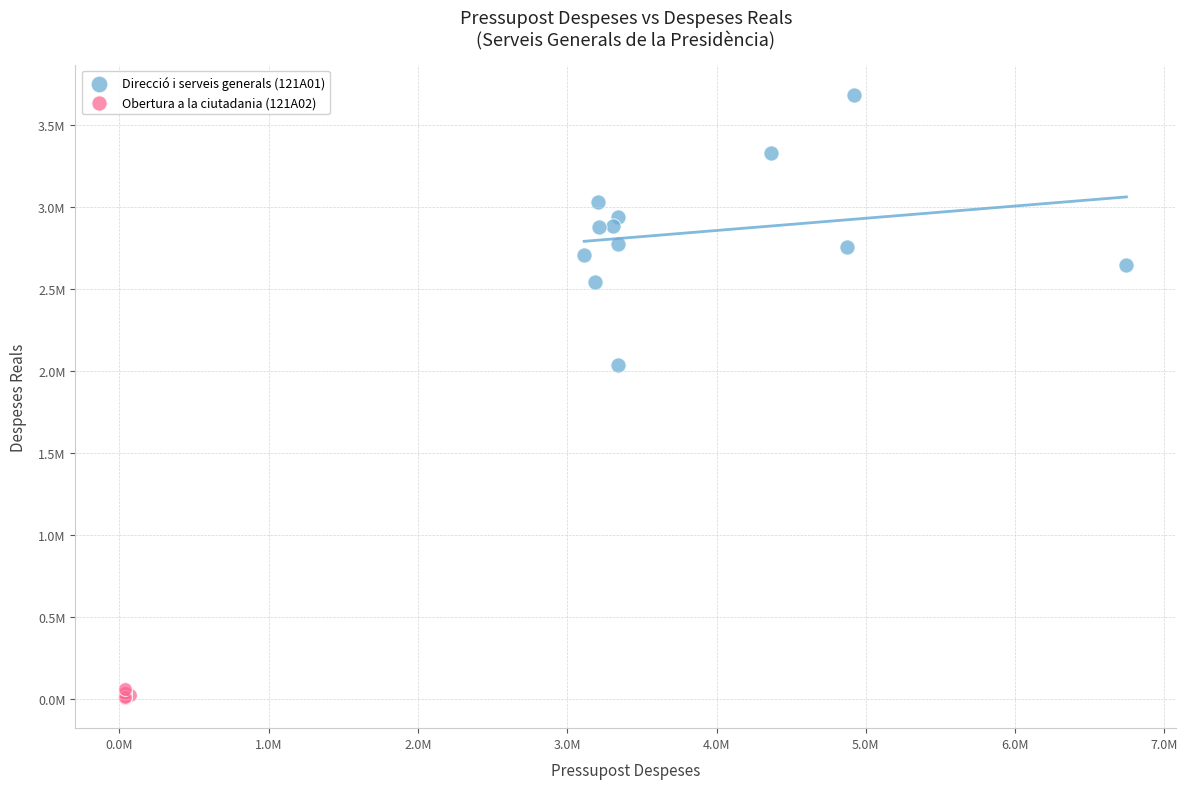

What are all the series names shown in the legend?

Direcció i serveis generals (121A01), Obertura a la ciutadania (121A02)